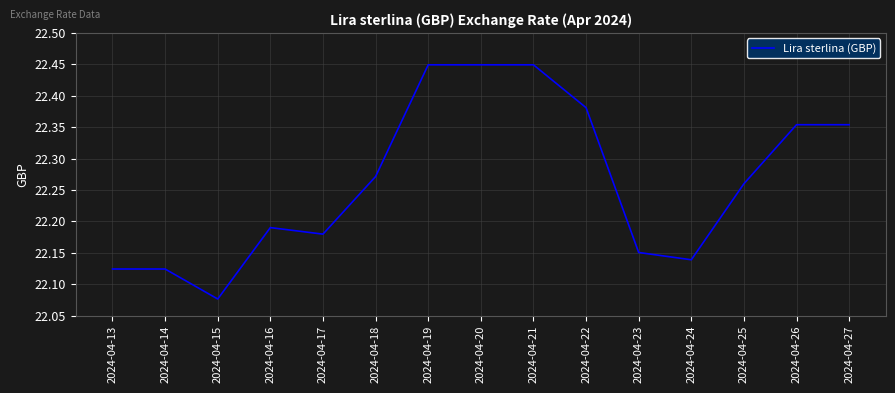

Where is the data nearest to the value 22?

2024-04-15